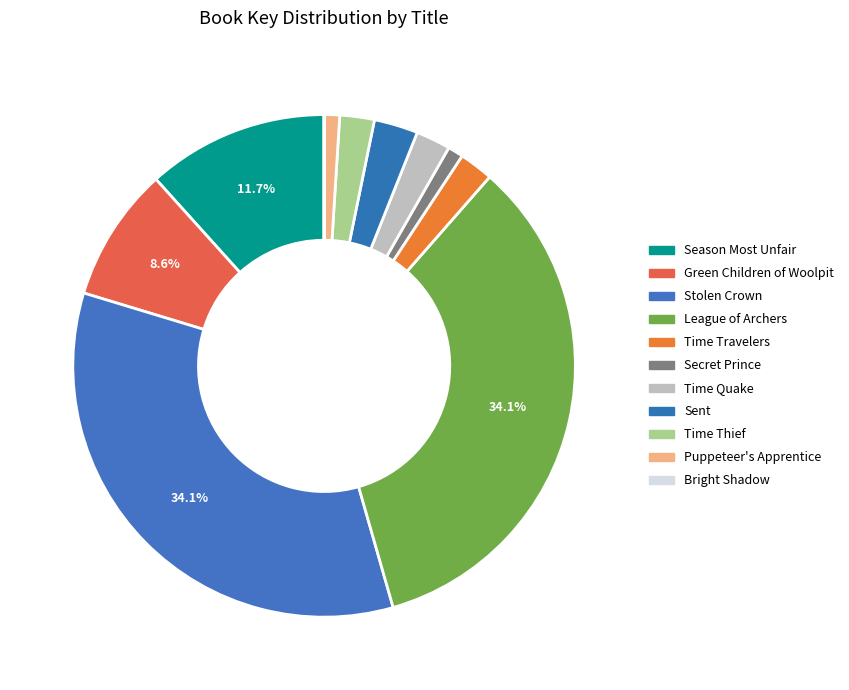

True or false: Time Quake accounts for 8% of the total.

False